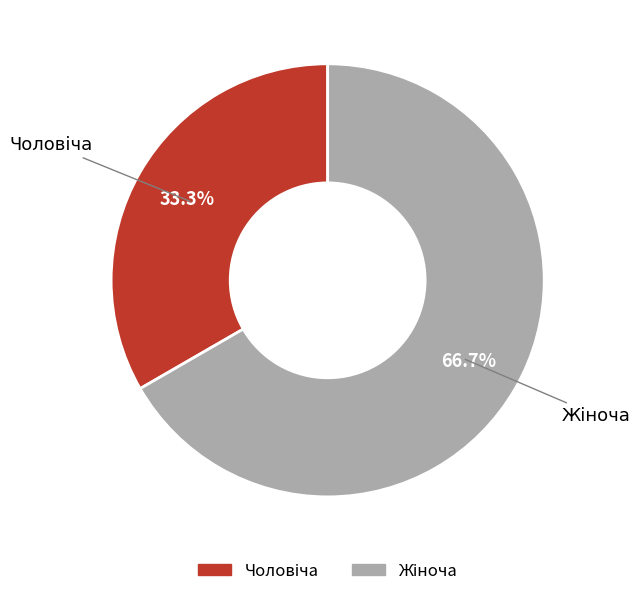

Is there any slice that represents more than half of the pie?

Yes